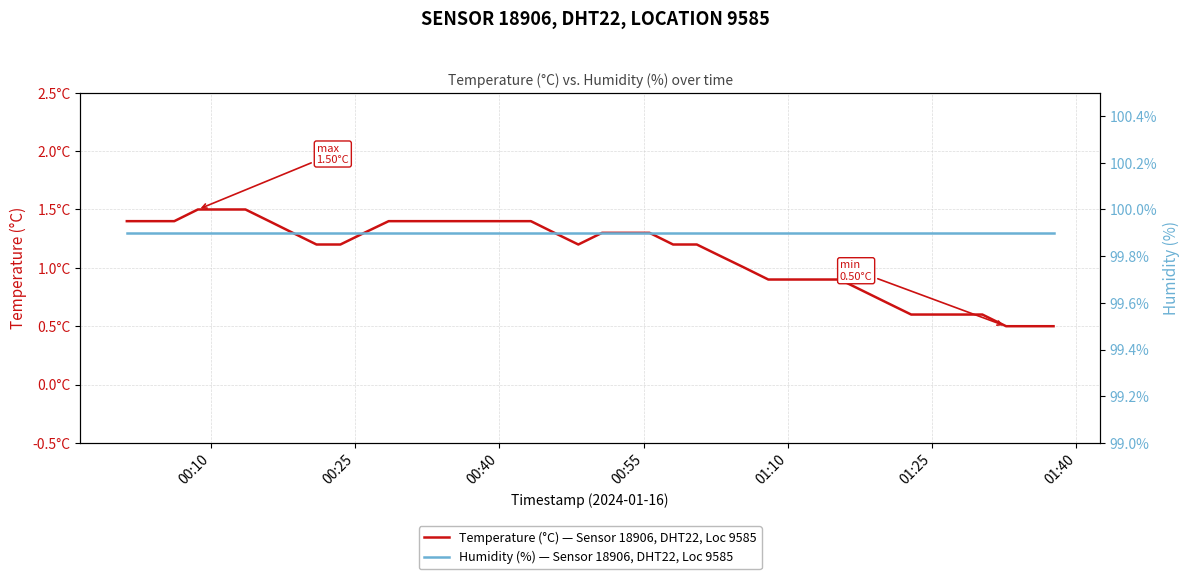

List the series in order of their overall mean, lowest first.

Temperature (°C) — Sensor 18906, DHT22, Loc 9585, Humidity (%) — Sensor 18906, DHT22, Loc 9585